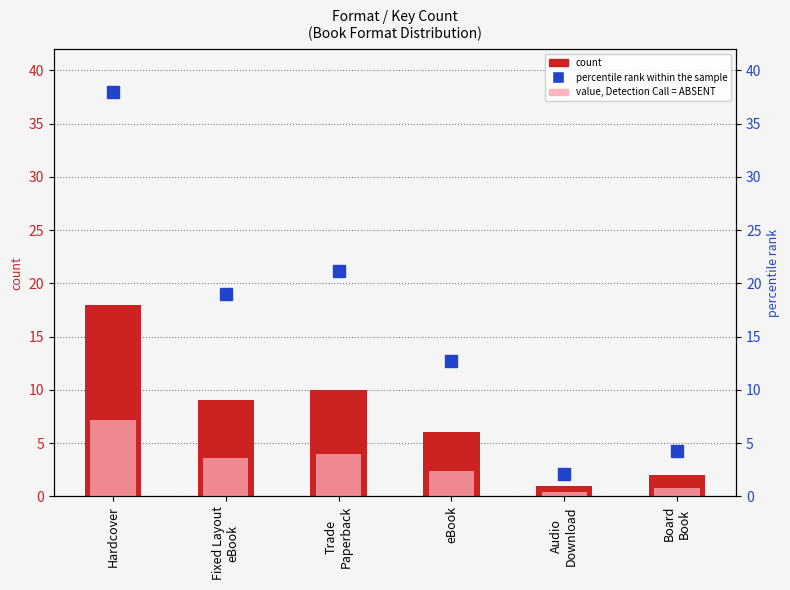

How many groups of bars are there?

6